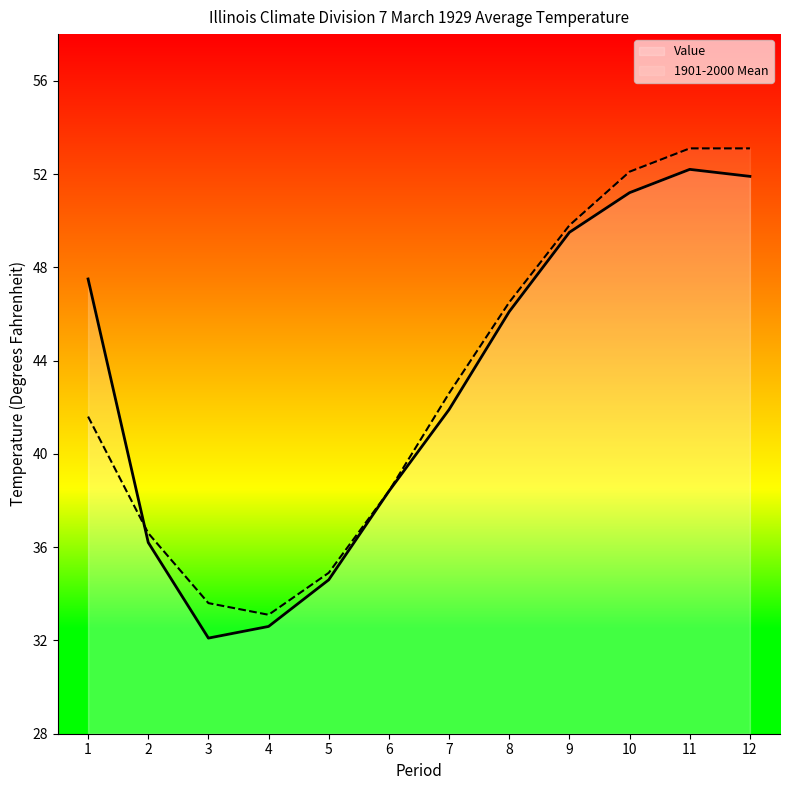

Reading right to left, what are all the values shown in this chart?

Value: 12=51.9	11=52.2	10=51.2	9=49.5	8=46.1	7=41.9	6=38.4	5=34.6	4=32.6	3=32.1	2=36.2	1=47.5
1901-2000 Mean: 12=53.1	11=53.1	10=52.1	9=49.8	8=46.5	7=42.6	6=38.4	5=34.9	4=33.1	3=33.6	2=36.6	1=41.6